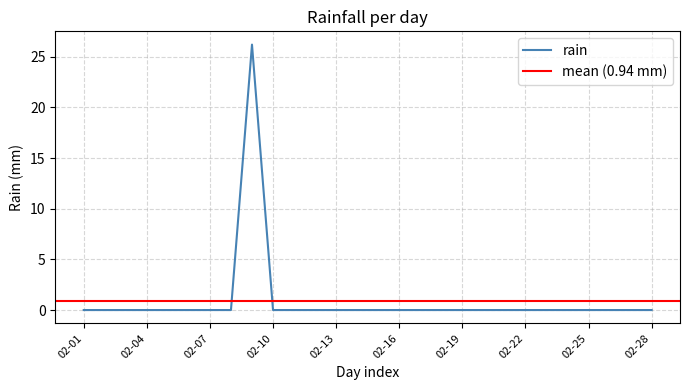

How many categories are shown in the chart?

28